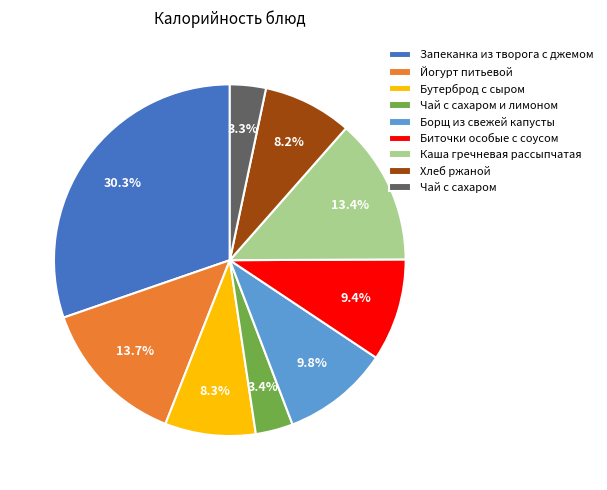

Is there any slice that represents more than half of the pie?

No